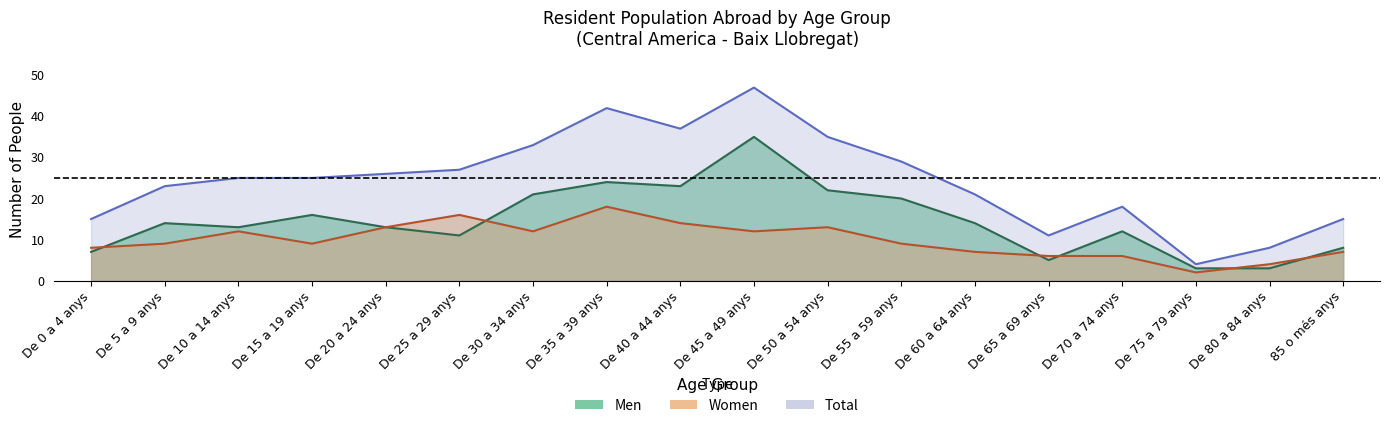

Reading left to right, transcribe all the data shown in this chart.

Men: 7	14	13	16	13	11	21	24	23	35	22	20	14	5	12	3	3	8
Women: 8	9	12	9	13	16	12	18	14	12	13	9	7	6	6	2	4	7
Total: 15	23	25	25	26	27	33	42	37	47	35	29	21	11	18	4	8	15